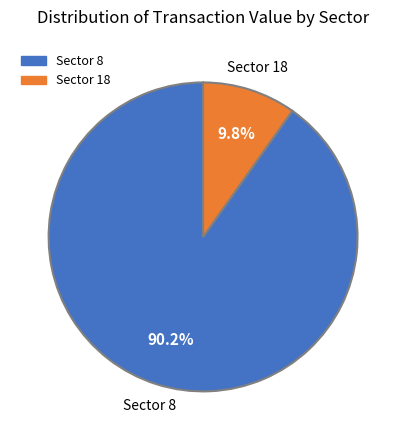

What is the smallest slice in the pie chart?

Sector 18